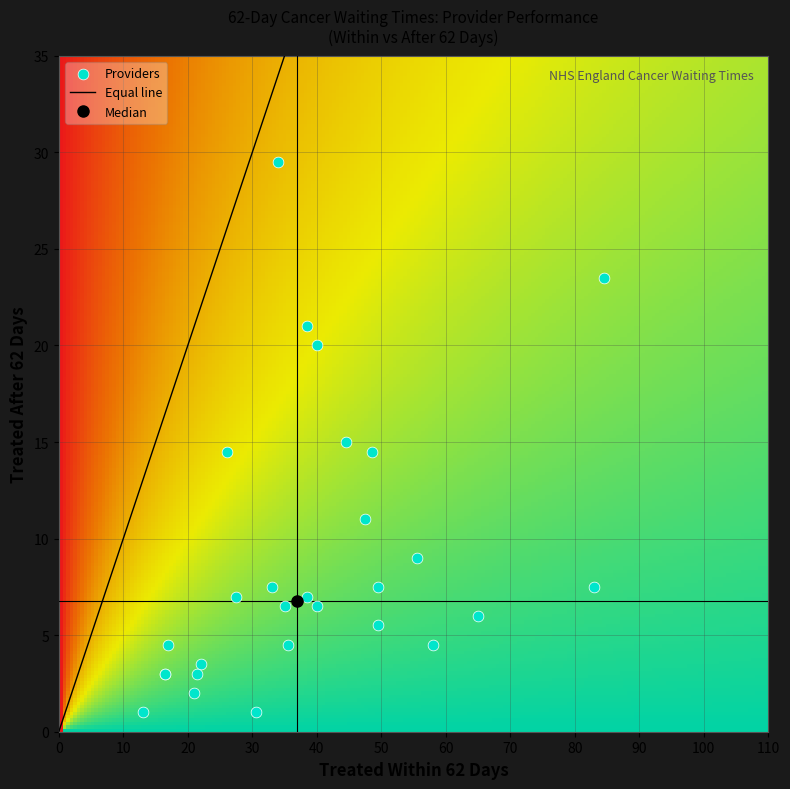

What is the difference between the second highest and second lowest values?

22.5